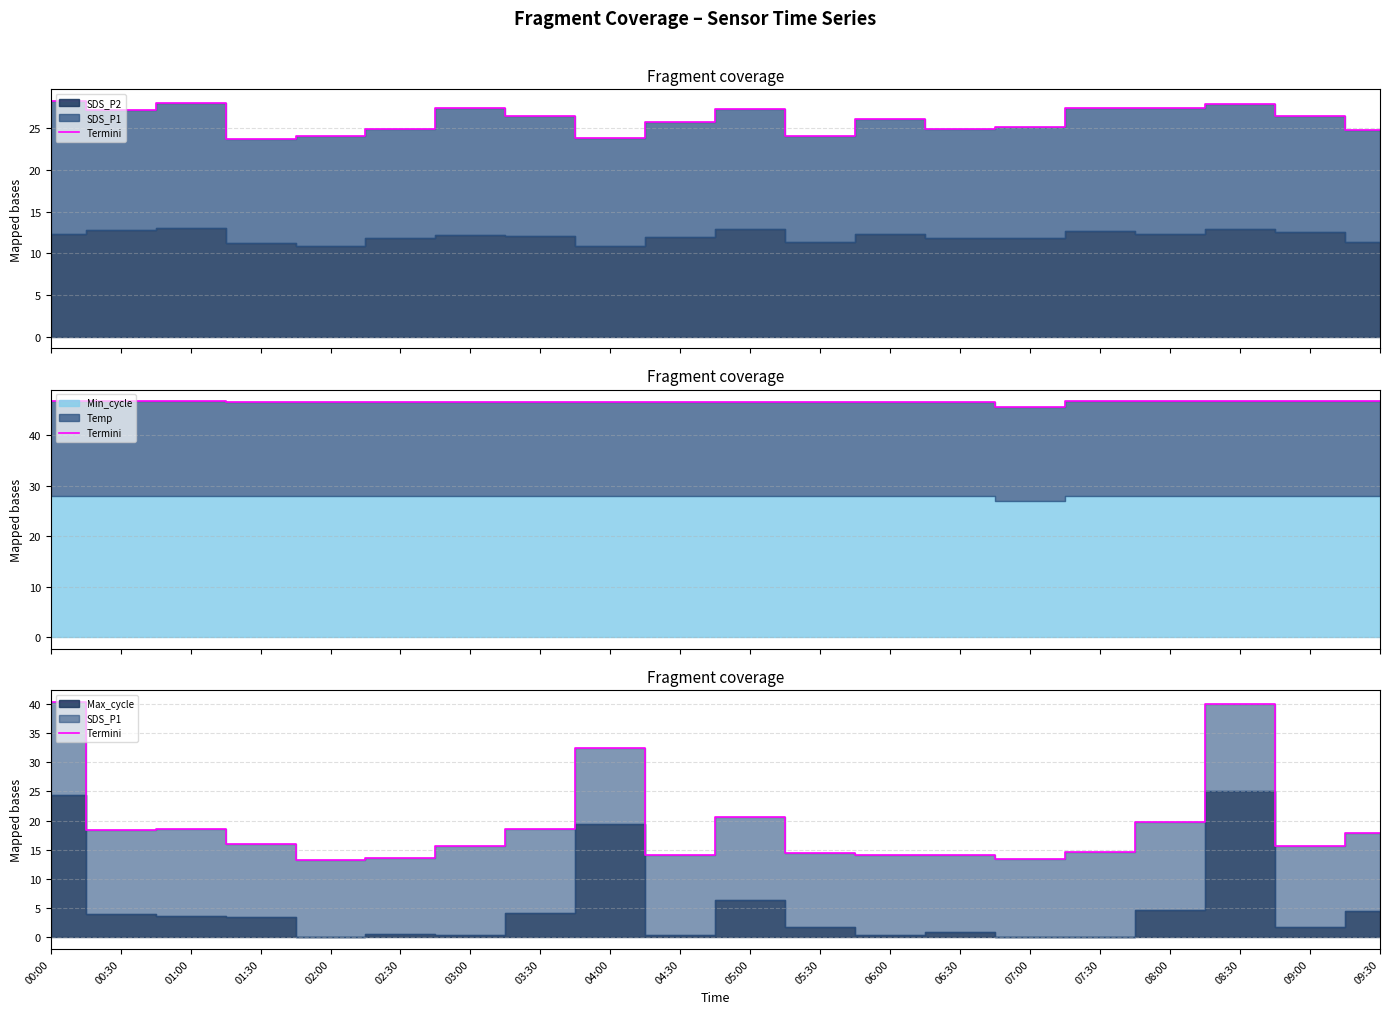

How many lines are shown in the chart?

1